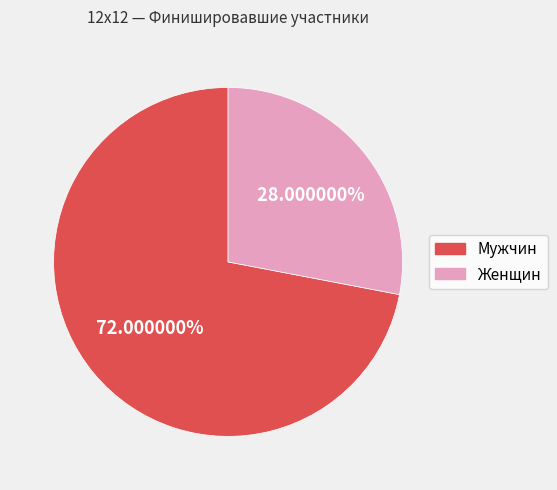

Combined, what portion of the pie is Женщин and Мужчин?

100.0%